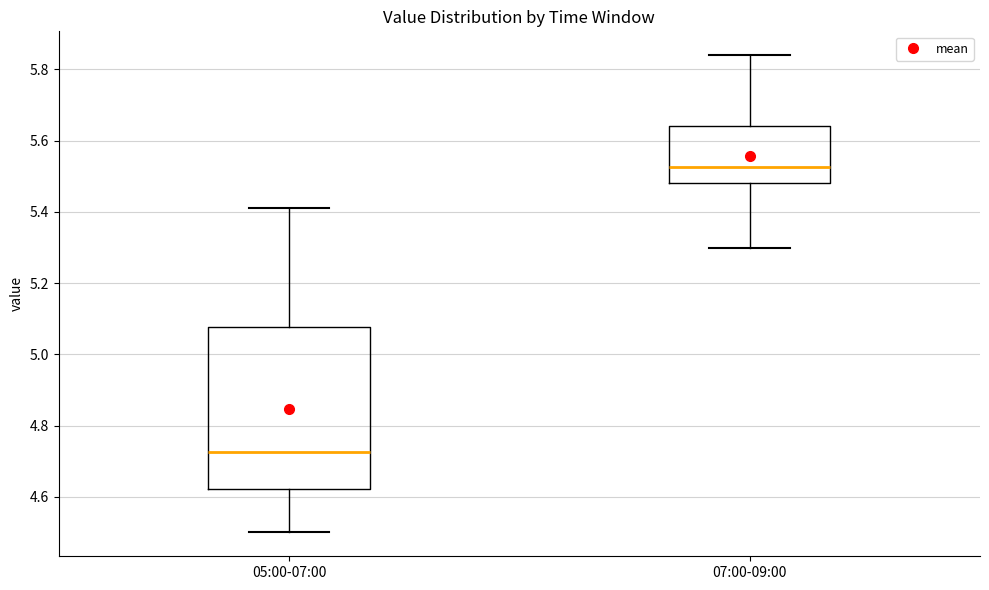

Which box is the tallest, from its lower edge to its upper edge?

05:00-07:00